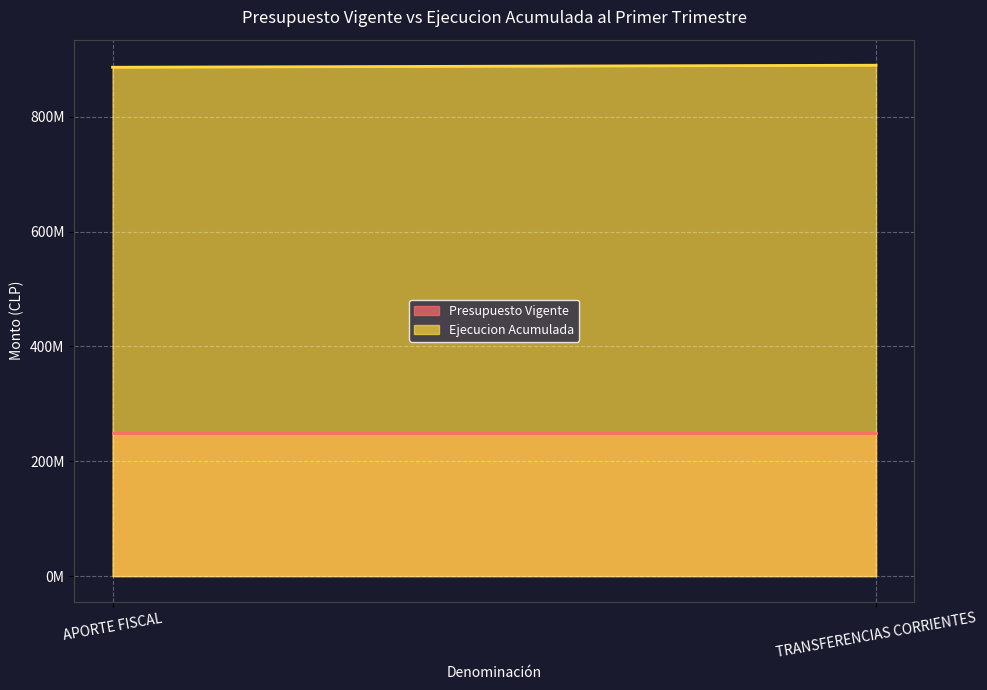

At how many categories does at least one series exceed 304116837?

2